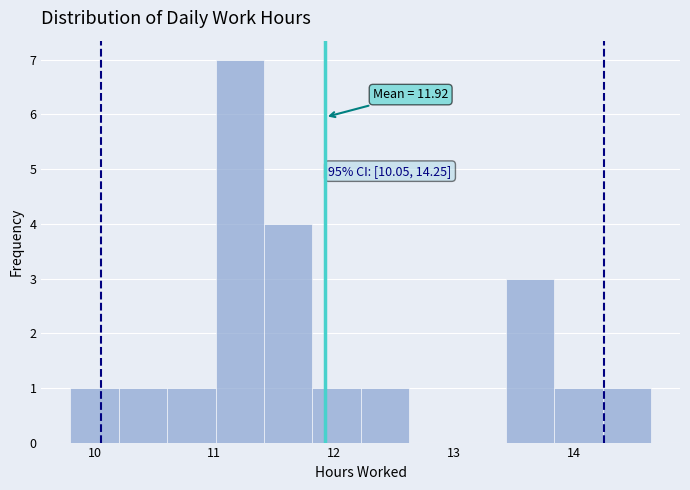

Which range on the x-axis has the tallest bar?

11.0 to 11.4